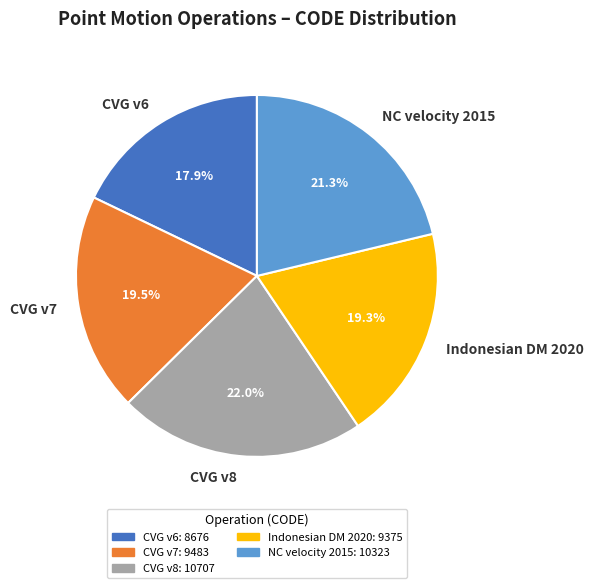

Between CVG v6 and CVG v7, which is larger?

CVG v7